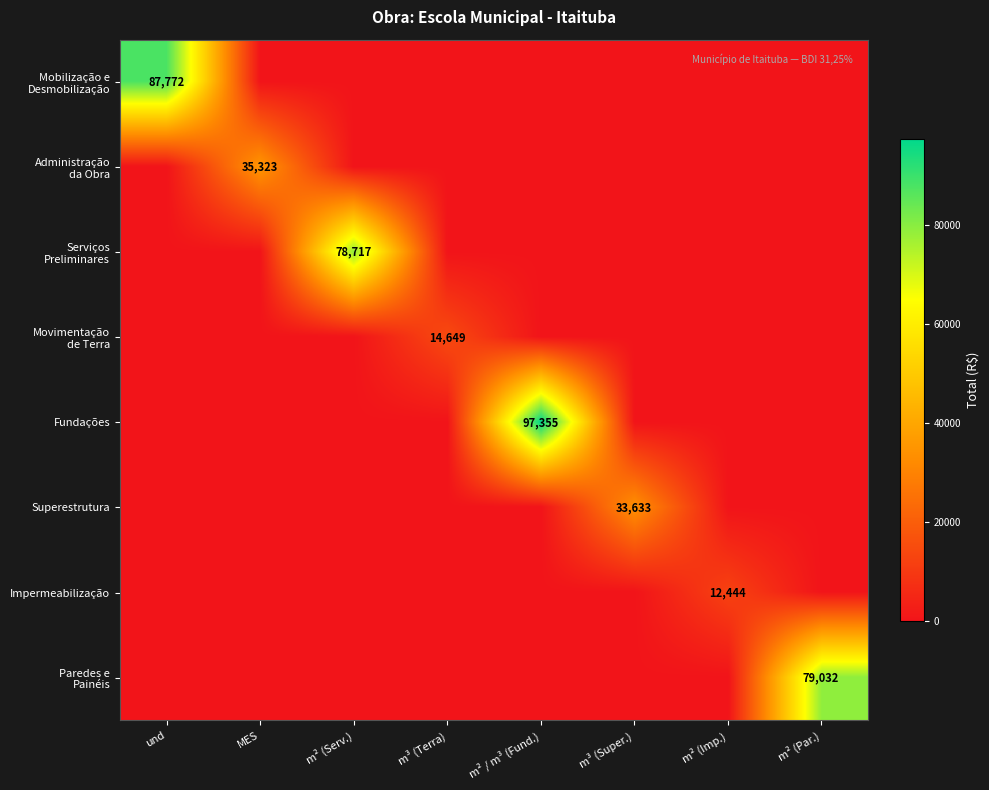

At m² / m³ (Fund.), list the series in order from smallest to largest.

Mobilização e Desmobilização, Administração da Obra, Serviços Preliminares, Movimentação de Terra, Superestrutura, Impermeabilização, Paredes e Painéis, Fundações